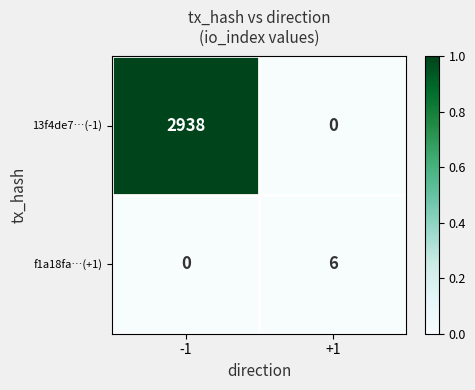

What is the difference between the maximum and minimum values in the 13f4de7…(-1) series?

2938